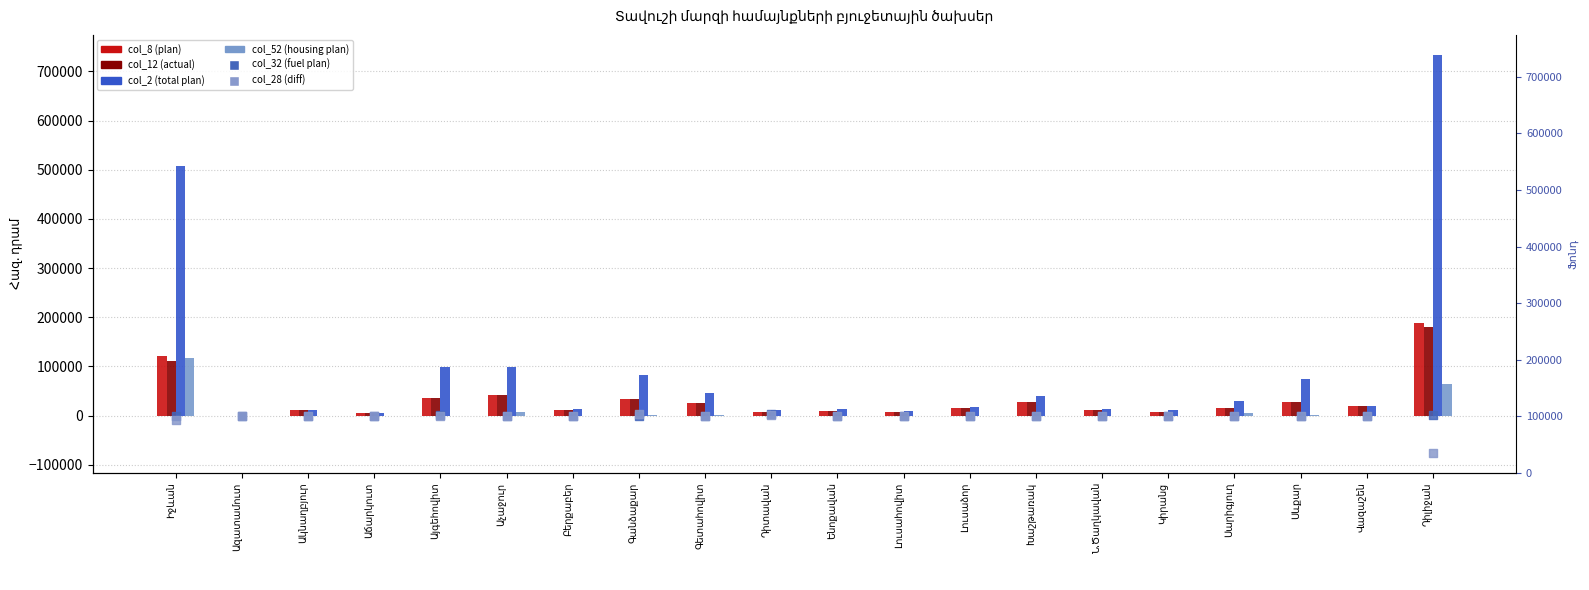

What is the total value across all series at Գետահովիտ?

95282.7